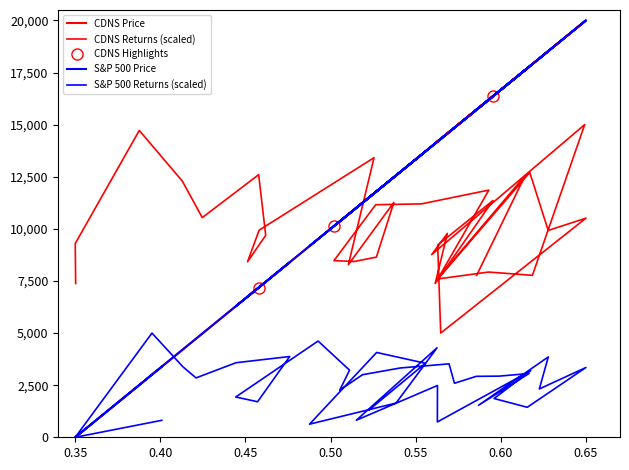

True or false: R(S&P 500, t) and R(CDNS, t) cross at least once.

False